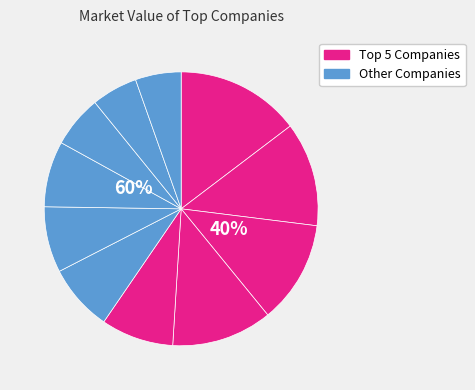

Does any single category account for the majority?

No